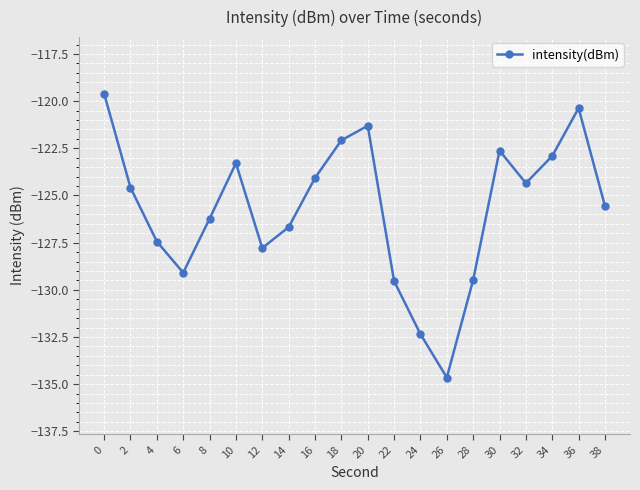

The value at 8 is -207.2. True or false?

False